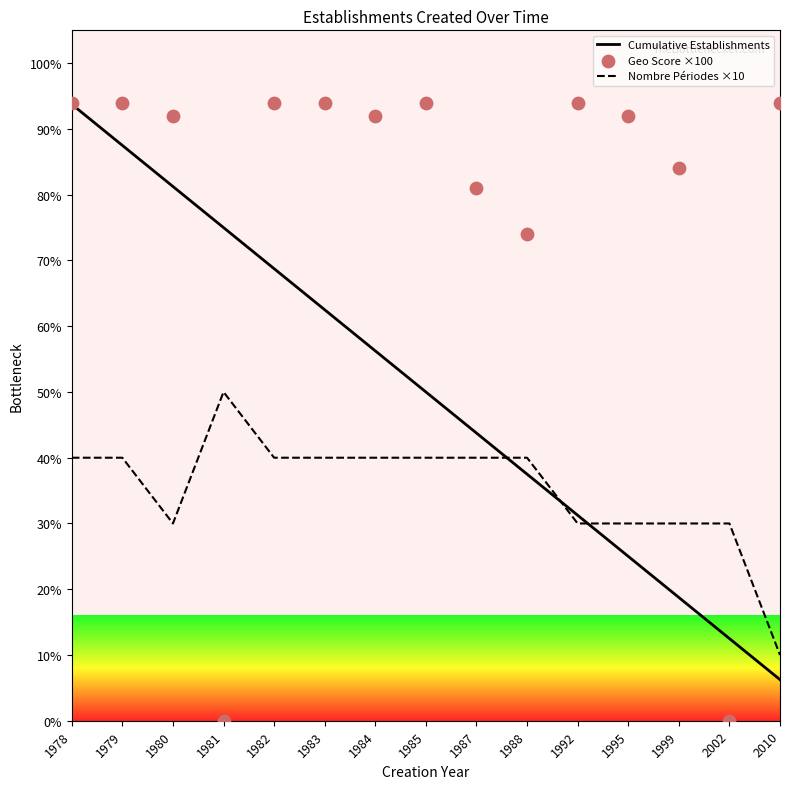

What is the total value across all series at 1999?

132.8